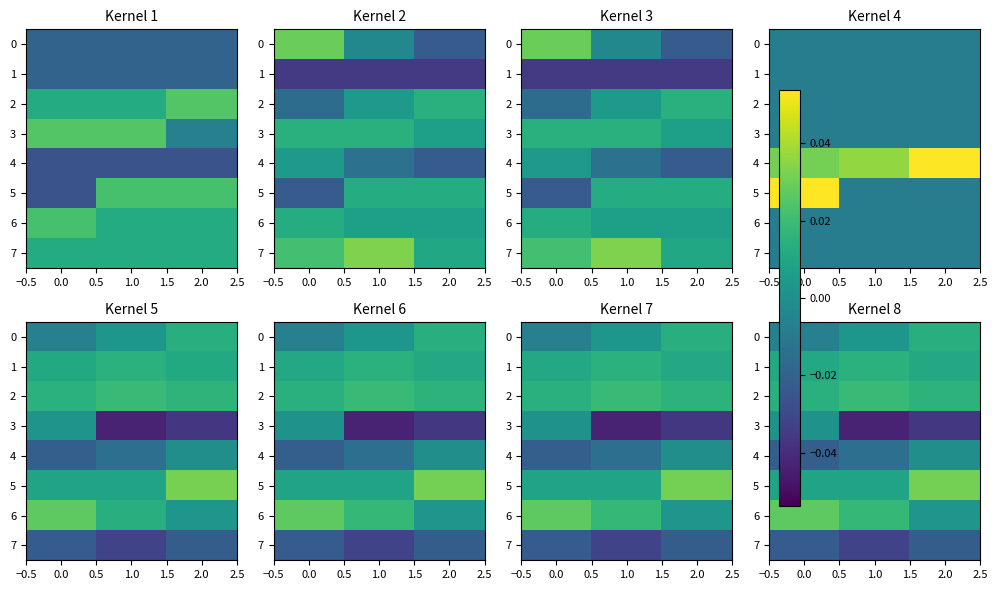

Is it true that 5 equals 0.0 at 2.0?

True